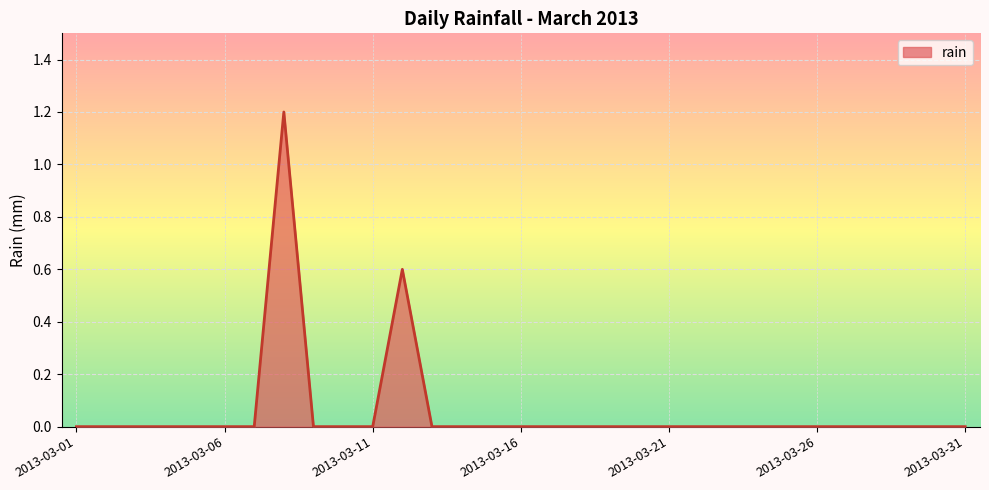

How many lines are shown in the chart?

1